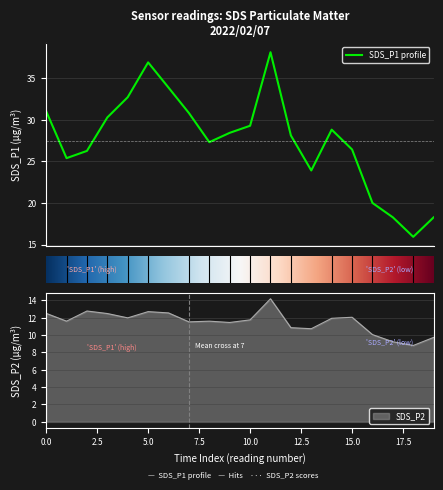

Where is SDS_P2 nearest to the value 11?

12